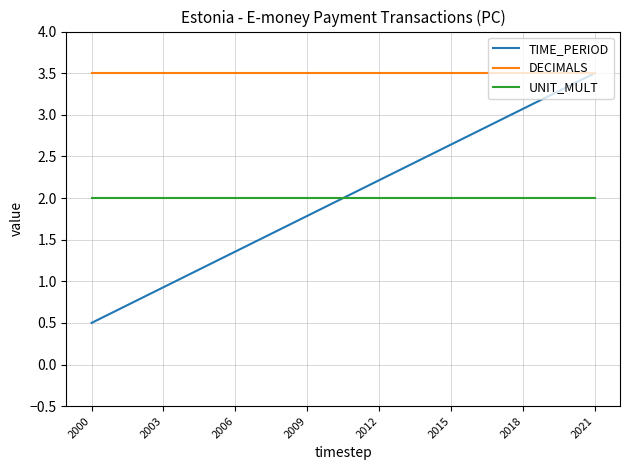

True or false: DECIMALS and UNIT_MULT cross at least once.

False